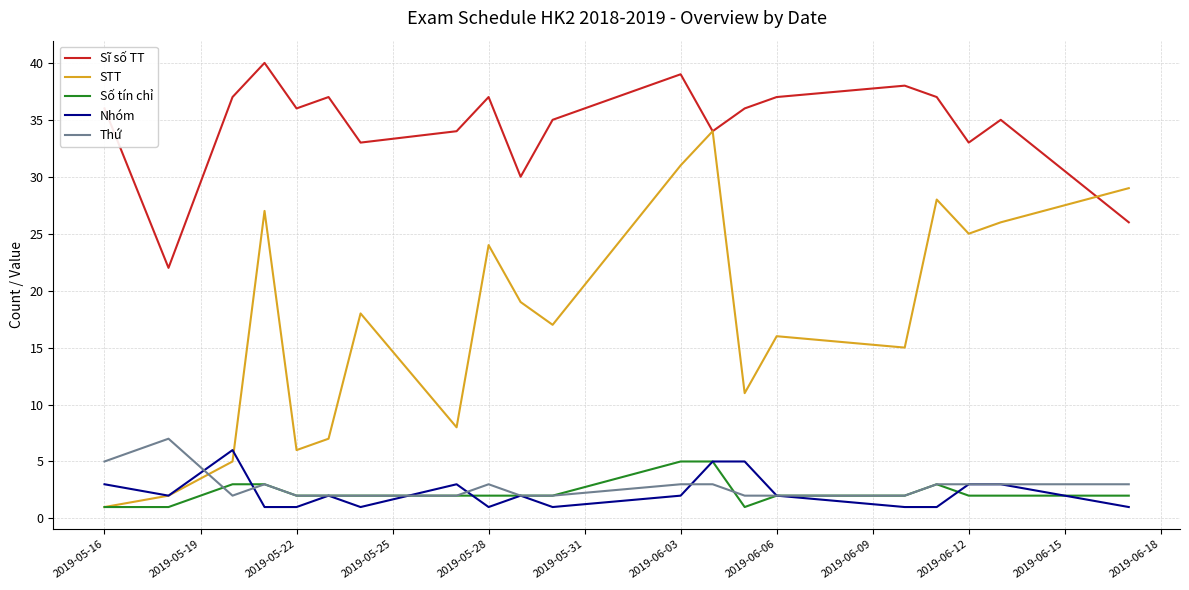

What is the maximum value for Thứ?

7